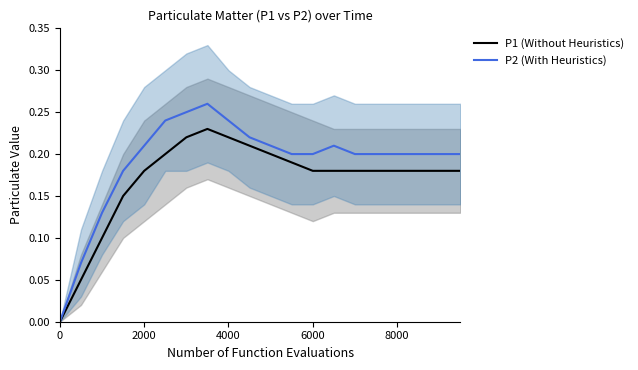

The P1 (Without Heuristics) series shows 0.1 at 6000. True or false?

False